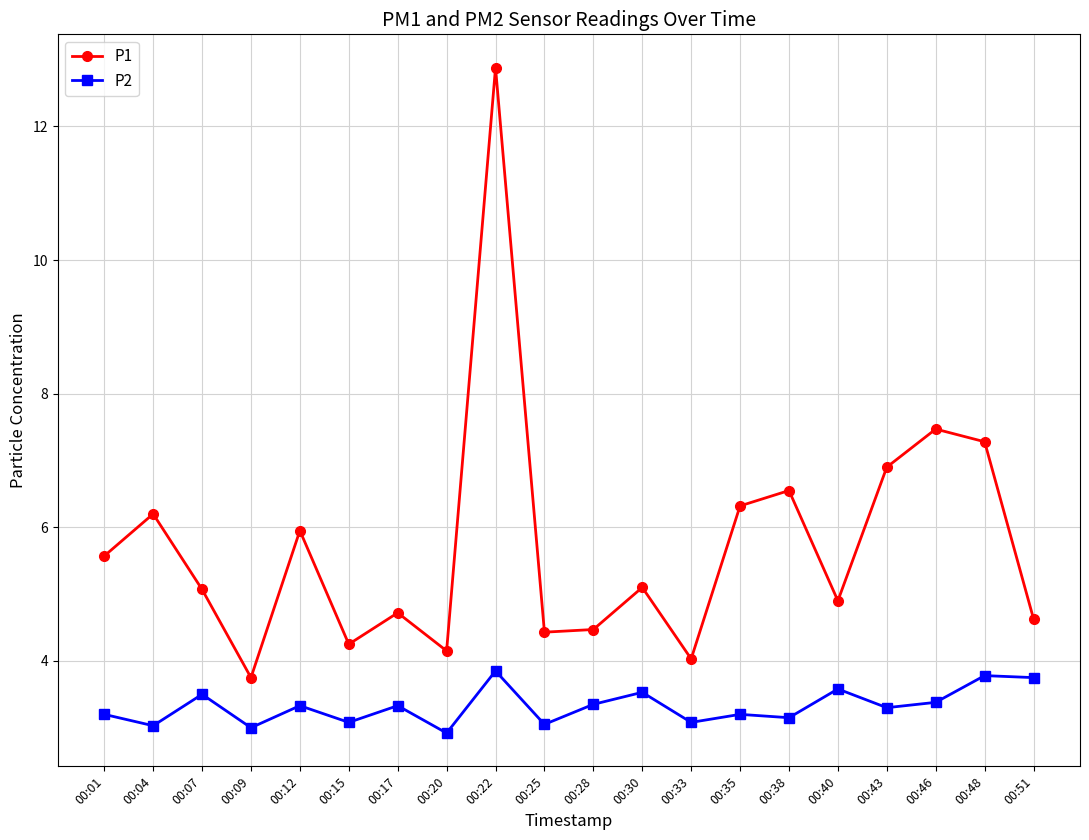

Is it true that P1 equals 12.9 at 00:22?

True